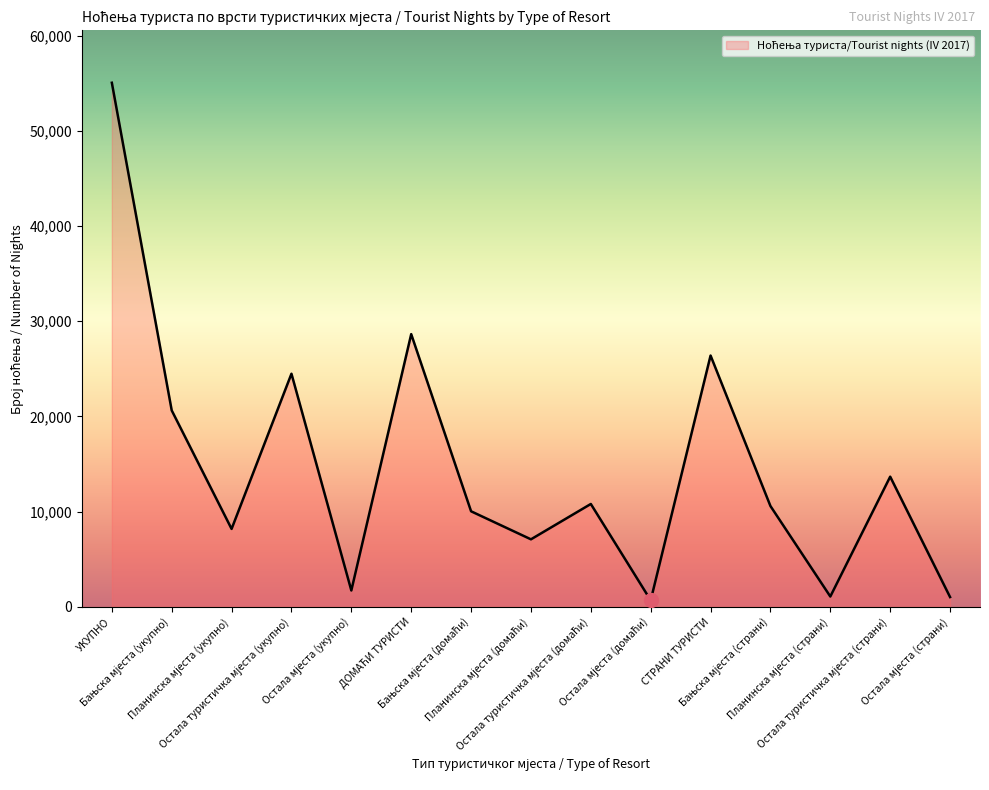

What is the difference between the maximum and minimum values?

54354